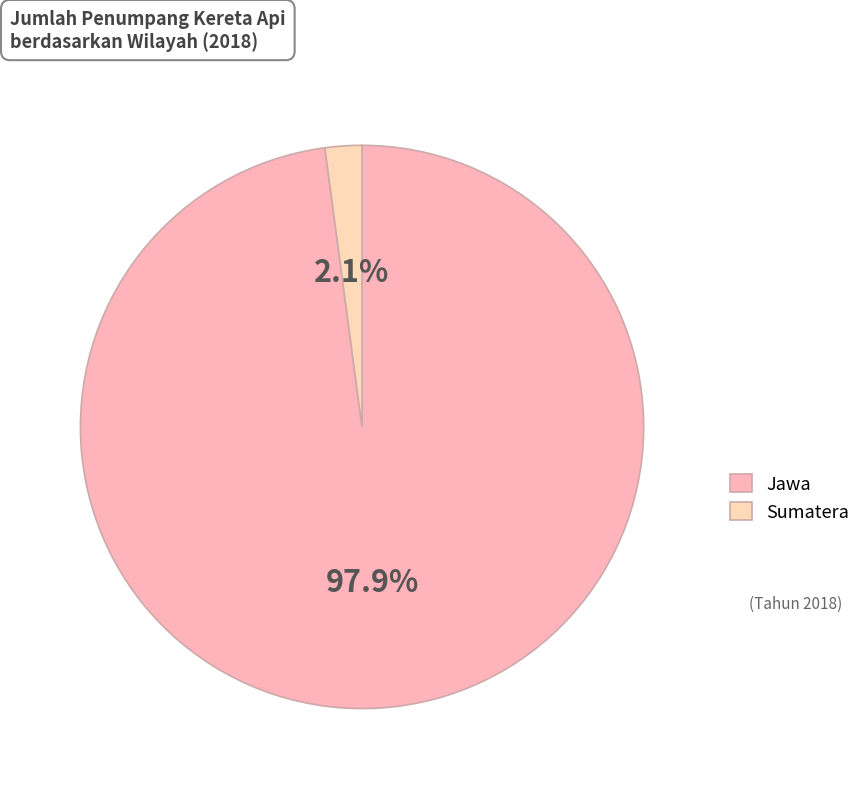

Combined, do Jawa and Sumatera account for over 50%?

Yes